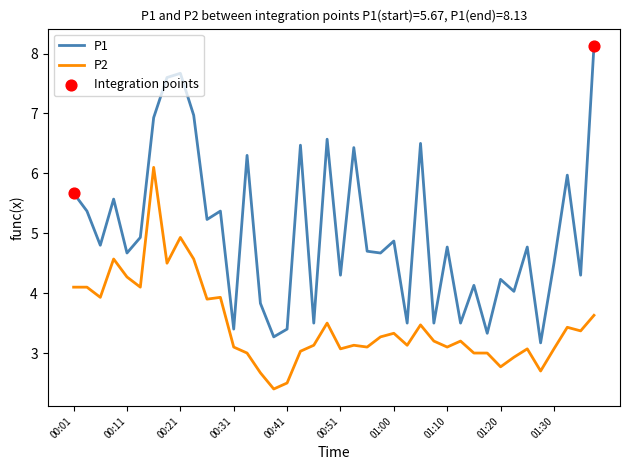

Which series has the largest range (max minus min)?

P1